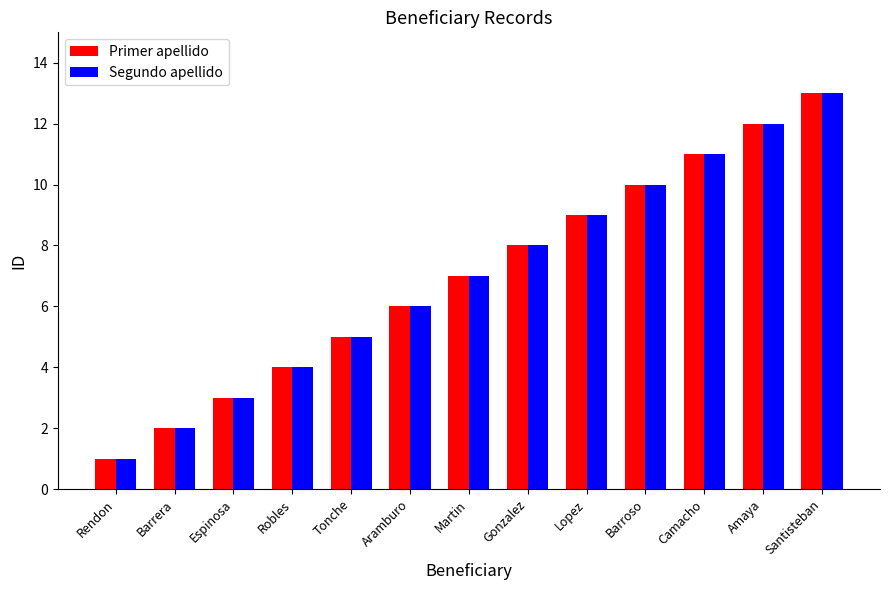

What is the sum of the Primer apellido values at Martin and Aramburo?

13